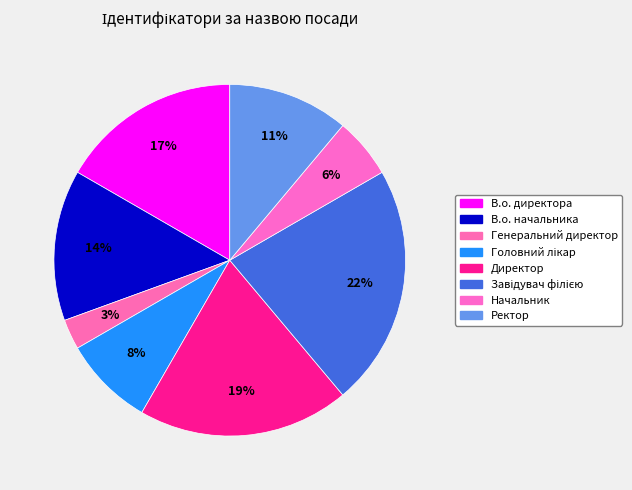

What percentage is NOT represented by В.о. начальника?

86.1%